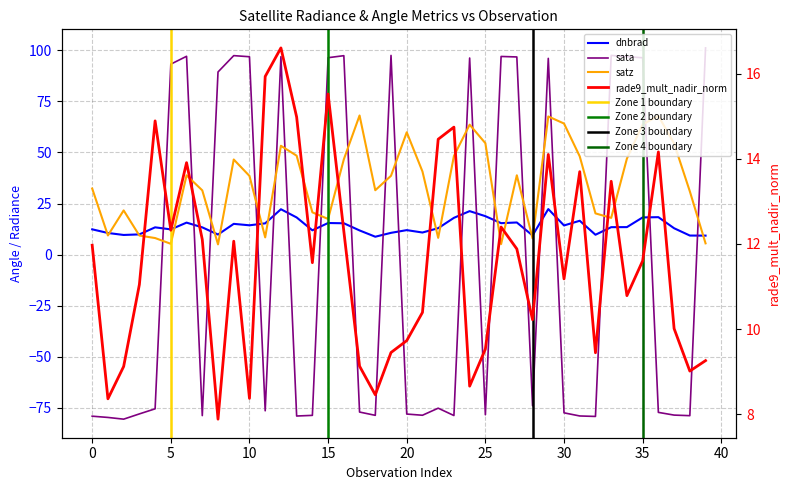

Is it true that satz equals 68.0 at 36?

True